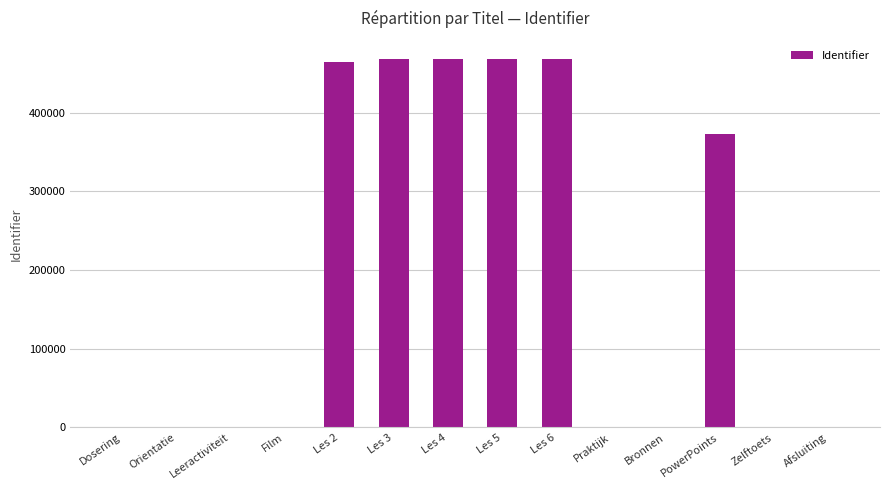

Between Les 5 and PowerPoints, which is larger?

Les 5